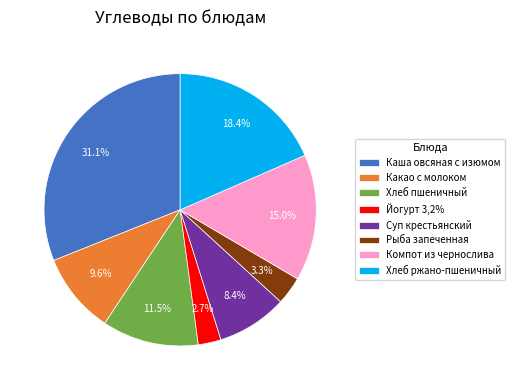

To the nearest percent, what is the average slice percentage?

12%